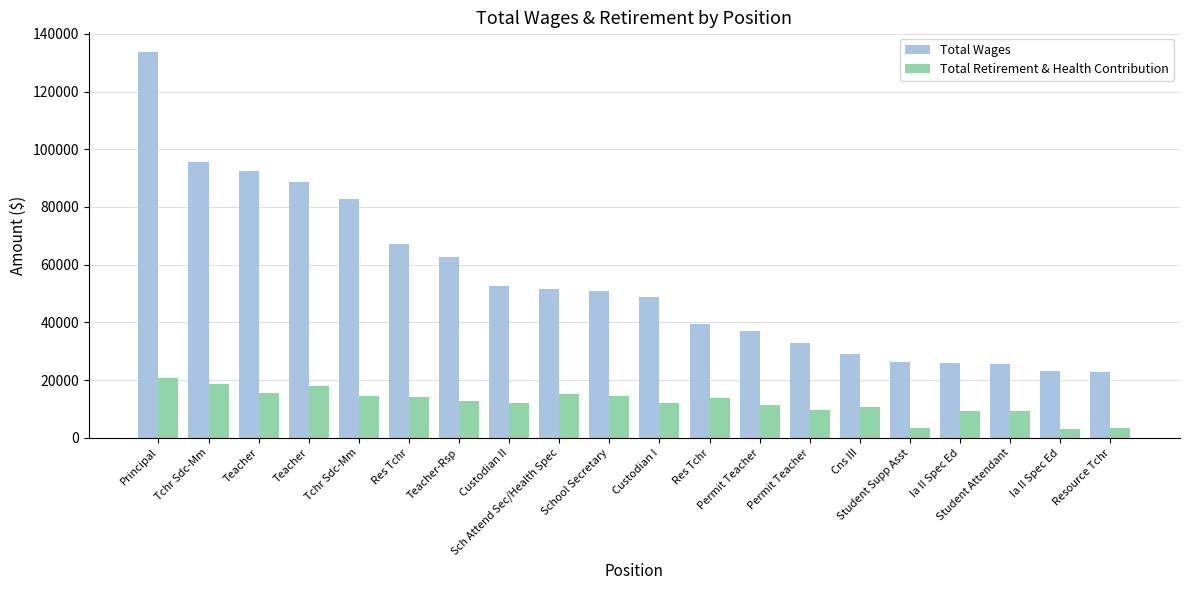

Which series has the largest range (max minus min)?

Total Wages